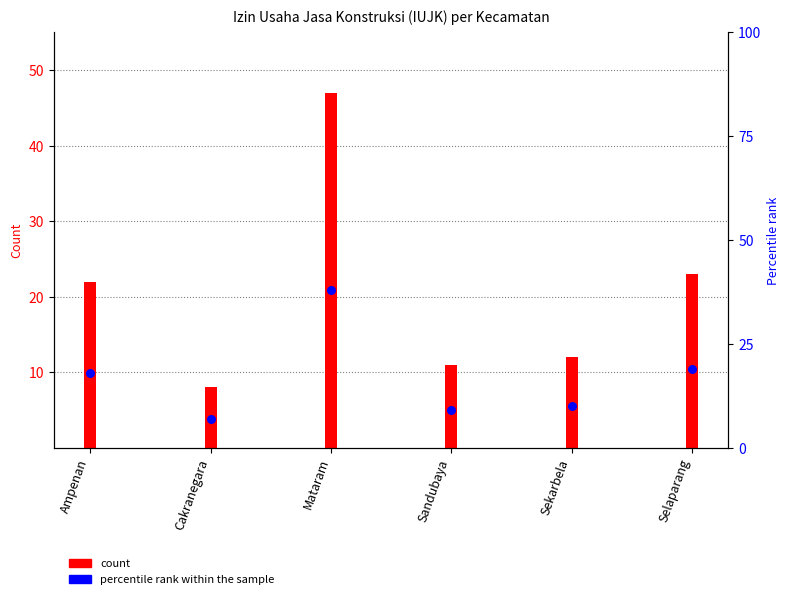

Is the value of percentile rank within the sample at Mataram greater than the value of Izin Usaha Jasa Konstruksi (IUJK) at Ampenan?

Yes